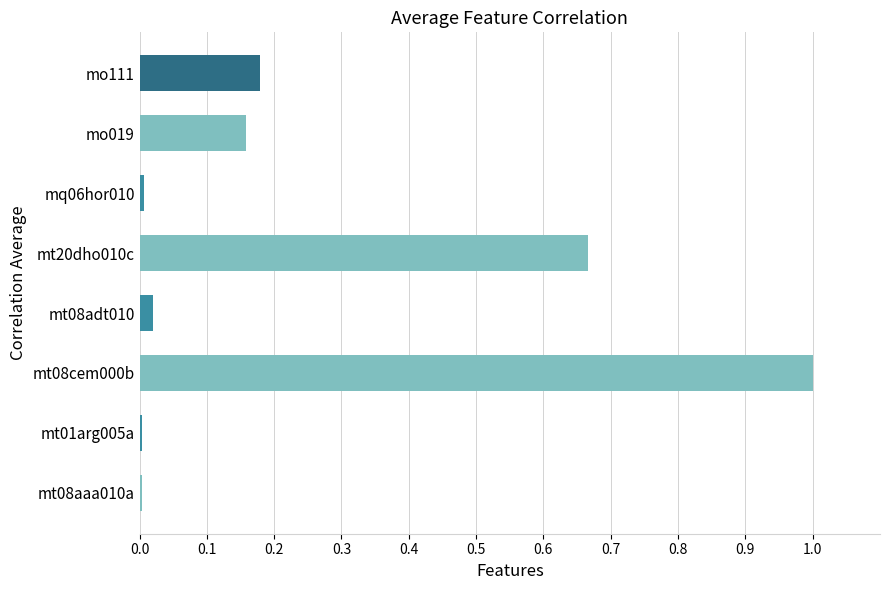

Between mt20dho010c and mo111, which is larger?

mt20dho010c